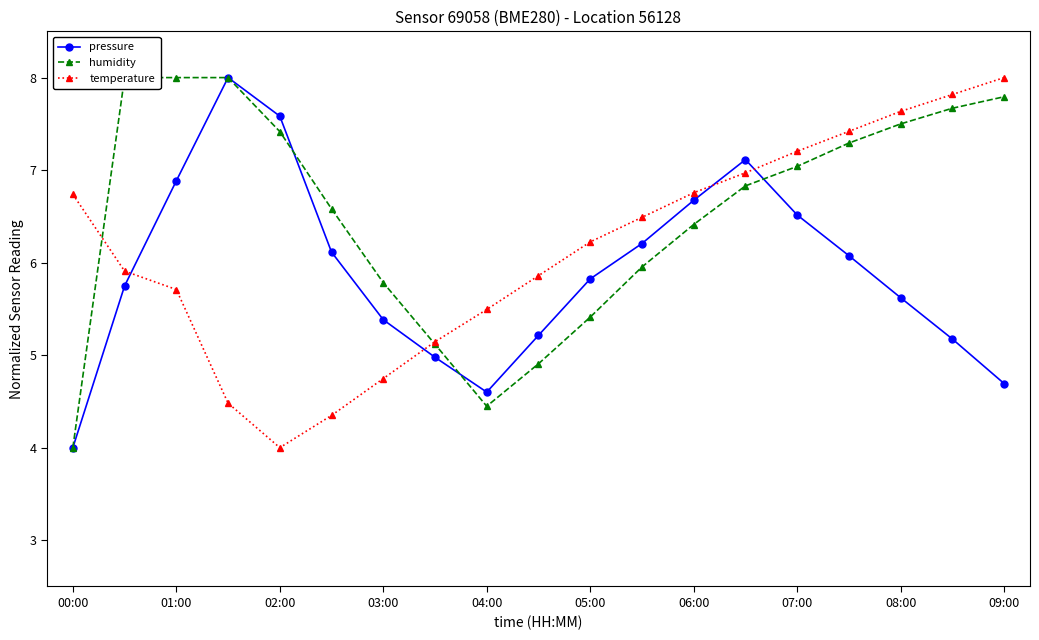

Reading right to left, transcribe all the data shown in this chart.

pressure: 4.7	5.2	5.6	6.1	6.5	7.1	6.7	6.2	5.8	5.2	4.6	5.0	5.4	6.1	7.6	8.0	6.9	5.7	4.0
humidity: 7.8	7.7	7.5	7.3	7.0	6.8	6.4	6.0	5.4	4.9	4.4	5.1	5.8	6.6	7.4	8.0	8.0	8.0	4.0
temperature: 8.0	7.8	7.6	7.4	7.2	7.0	6.8	6.5	6.2	5.9	5.5	5.1	4.7	4.3	4.0	4.5	5.7	5.9	6.7